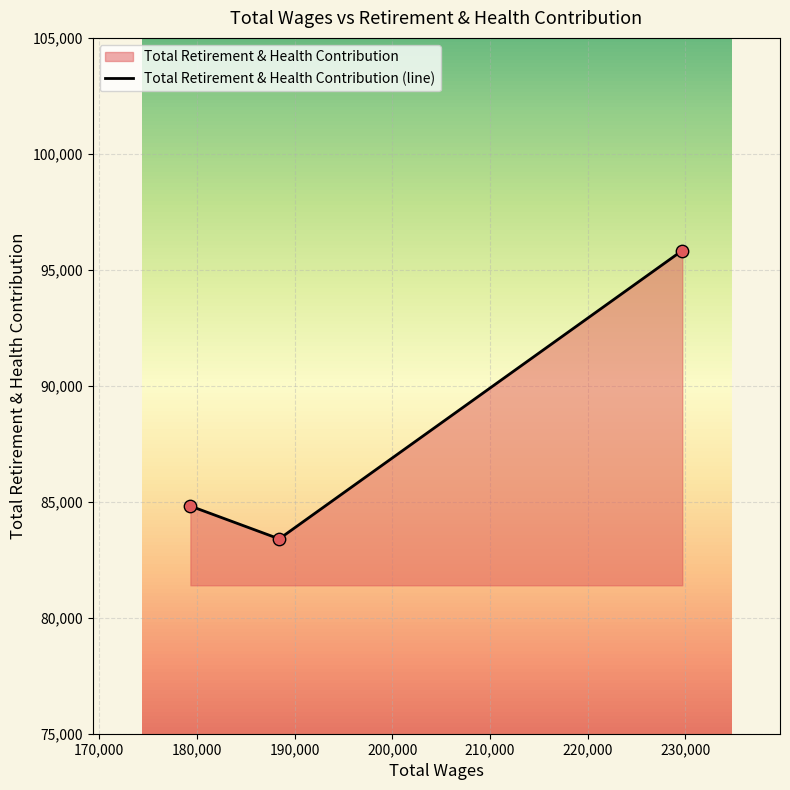

What is the sum of all values?

264048